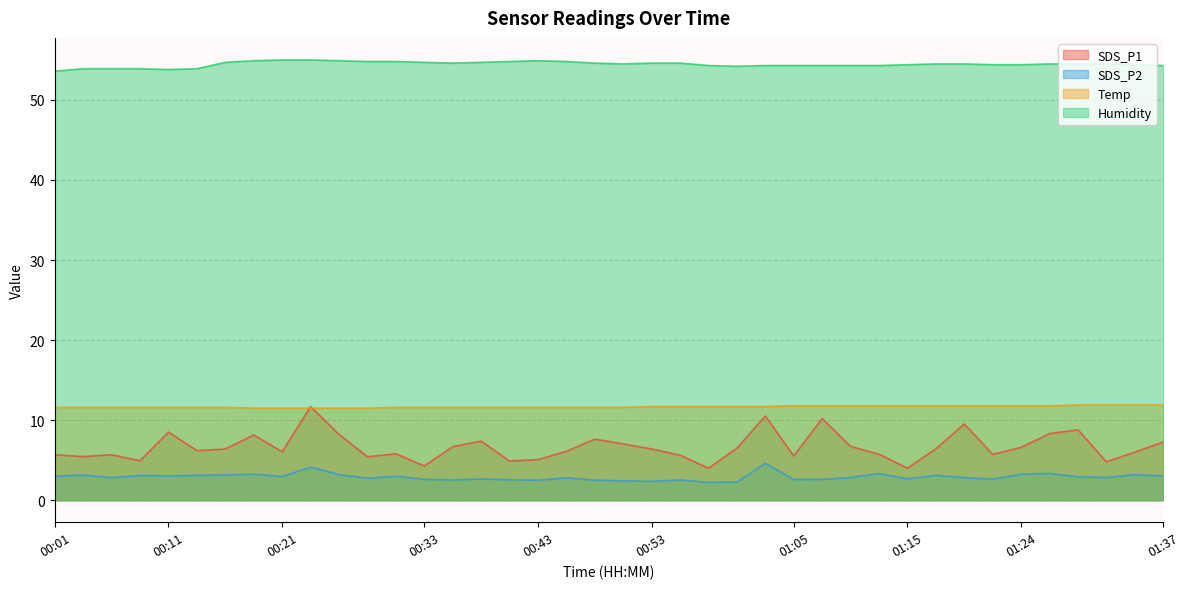

Which series has the largest total across all categories?

Humidity